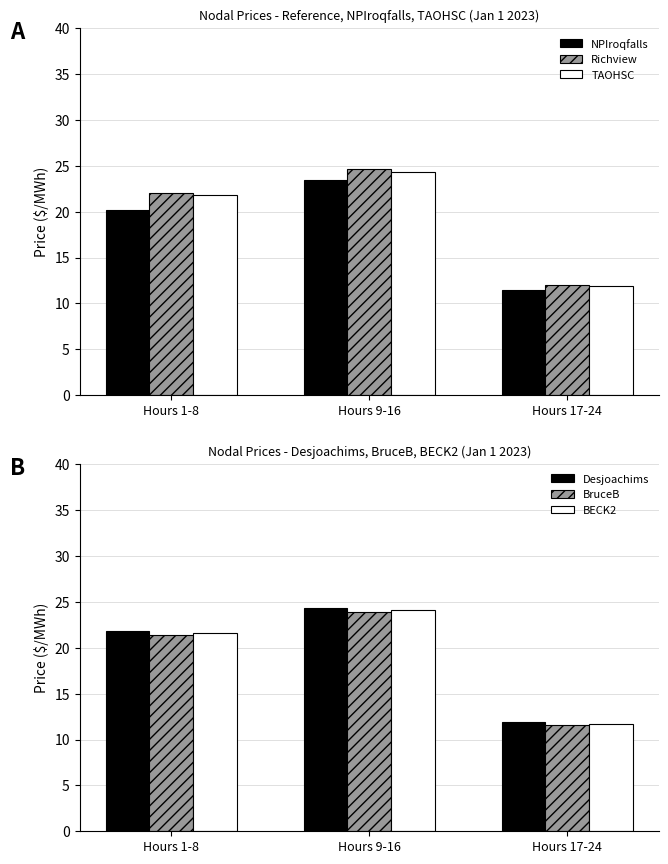

The TAOHSC series shows 2.9 at Hours 17-24. True or false?

False